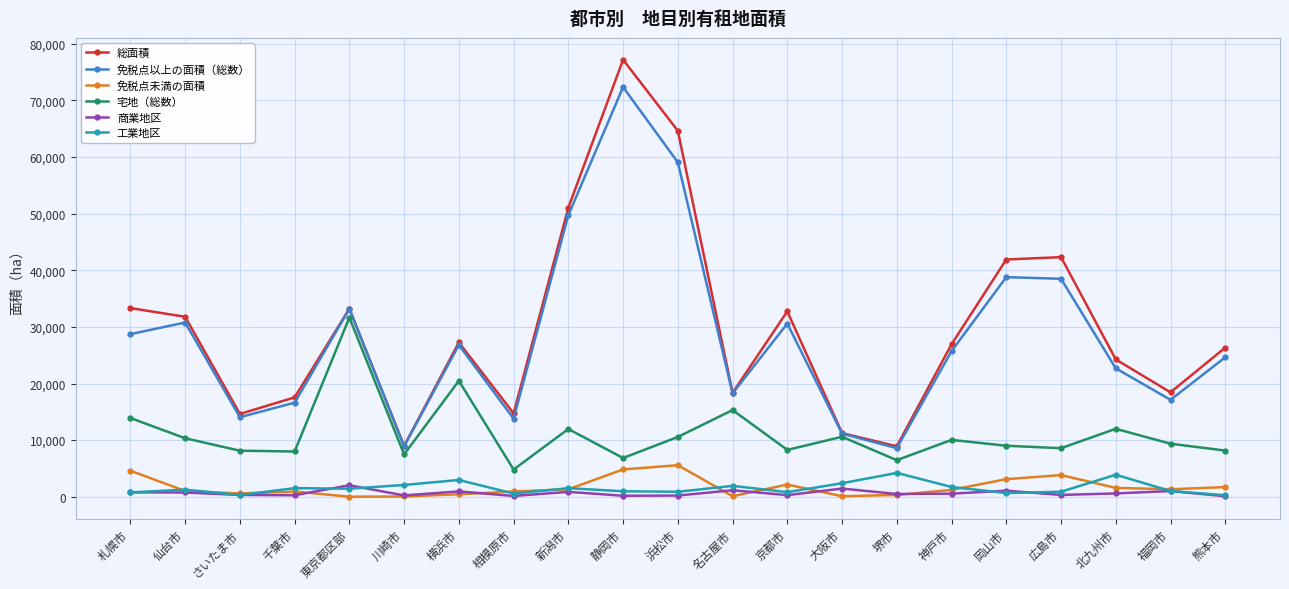

How many data points in 総面積 are less than 26927?

10